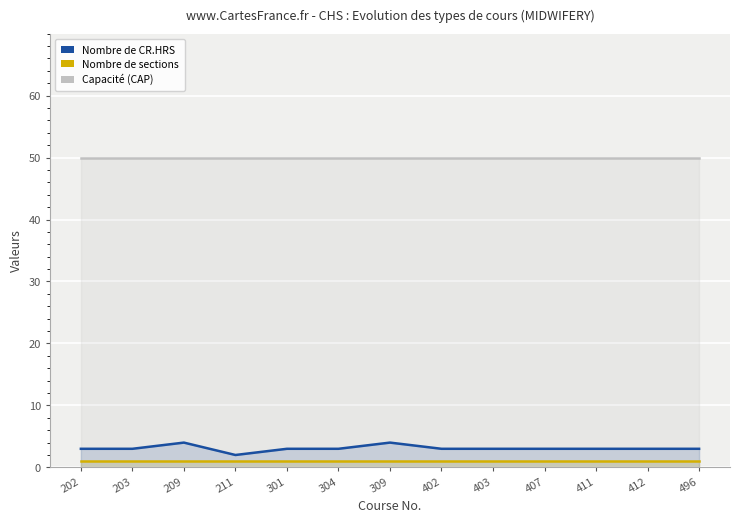

Which series has the largest total across all categories?

CAP